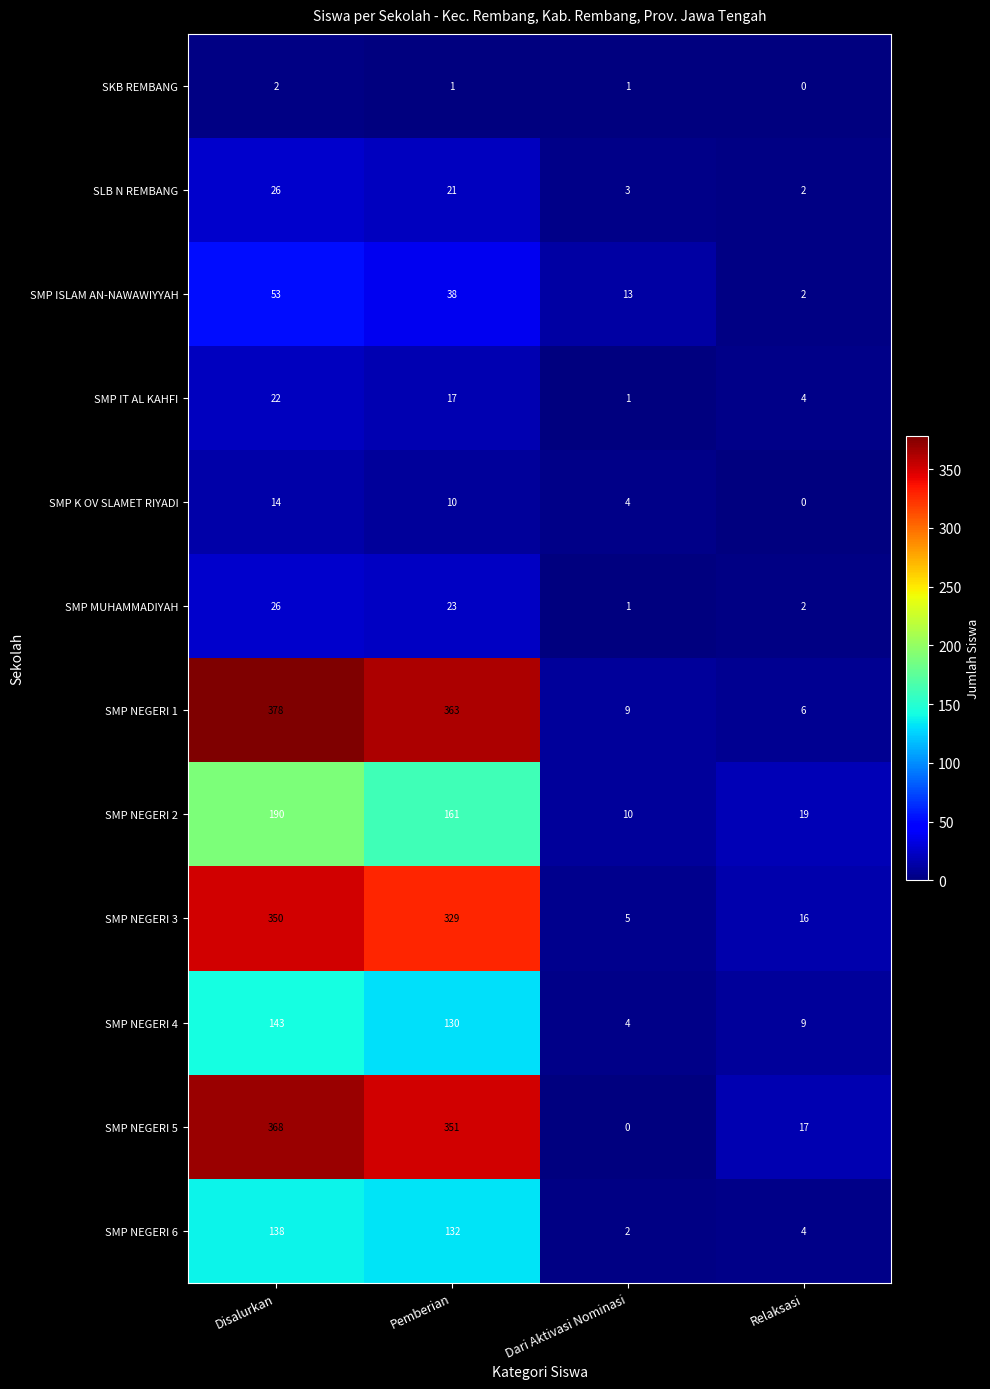

What is the sum of all SMP NEGERI 2 values?

380